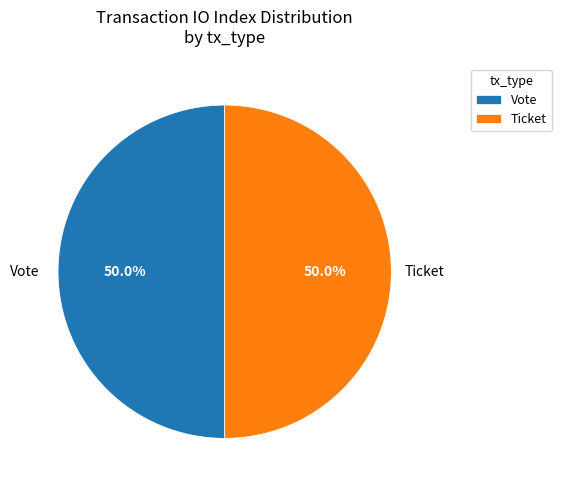

How much of the chart is everything except Vote?

50.0%